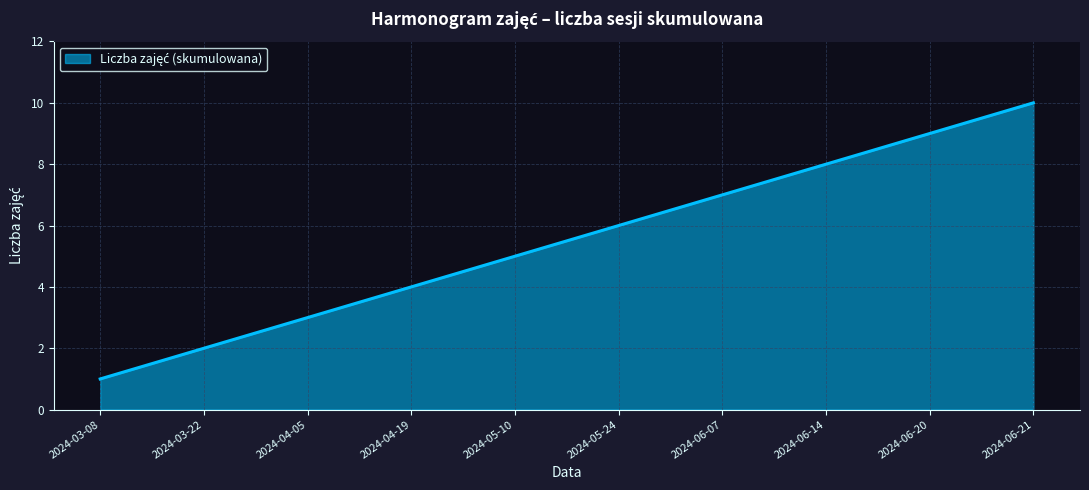

List the labels in order of value, largest first.

2024-06-21, 2024-06-20, 2024-06-14, 2024-06-07, 2024-05-24, 2024-05-10, 2024-04-19, 2024-04-05, 2024-03-22, 2024-03-08